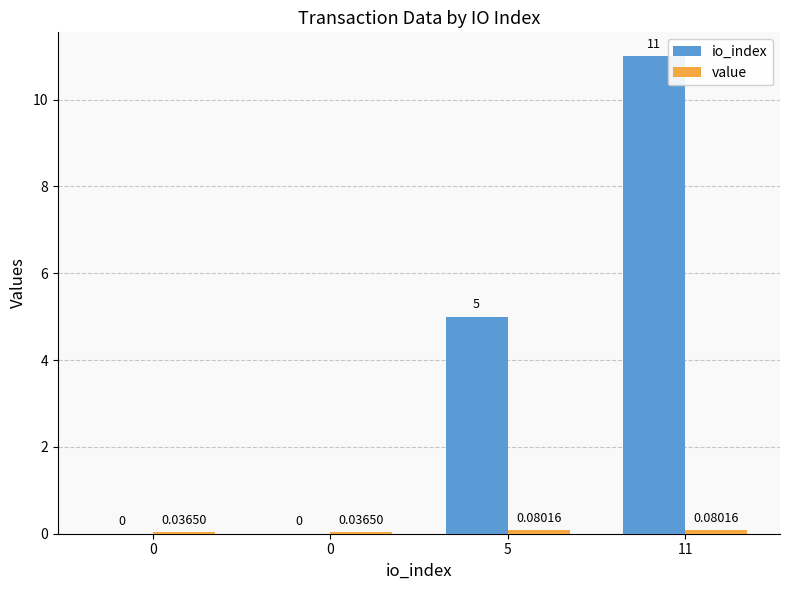

How many data points does each series have?

4